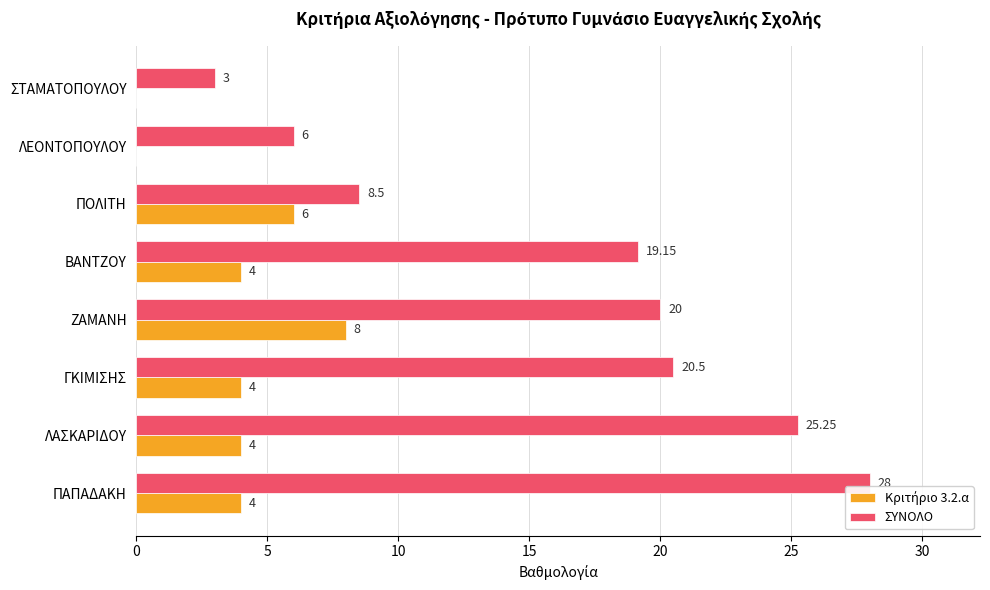

At which category is the sum across all series the highest?

ΠΑΠΑΔΑΚΗ